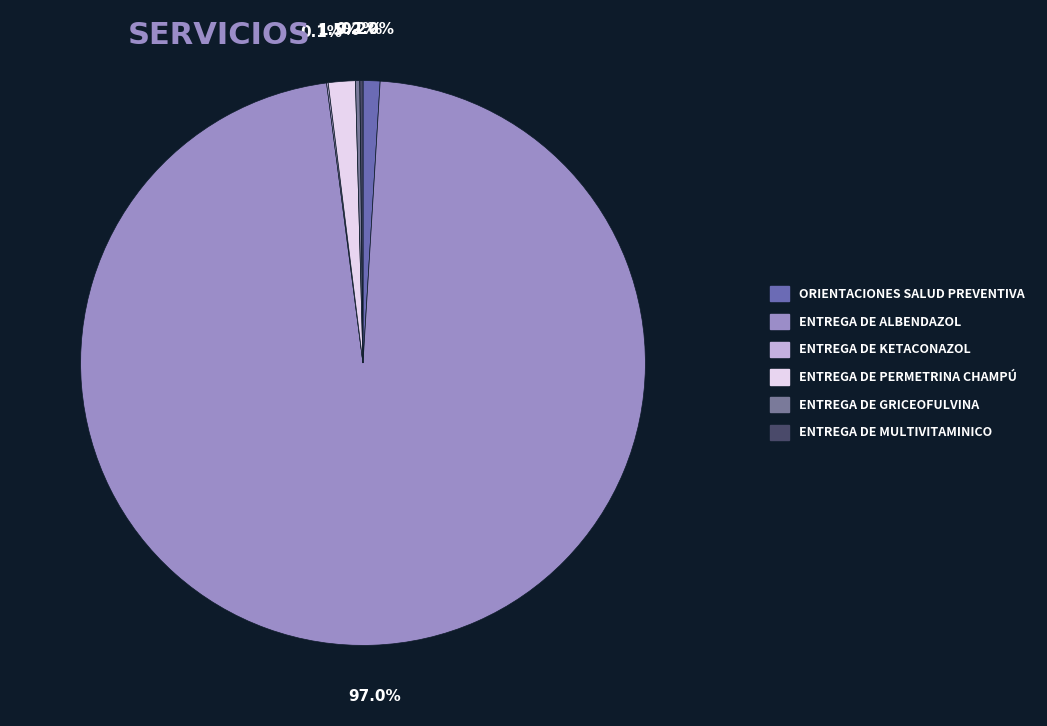

What is the change in value from ENTREGA DE KETACONAZOL to ENTREGA DE PERMETRINA CHAMPÚ?

+27830